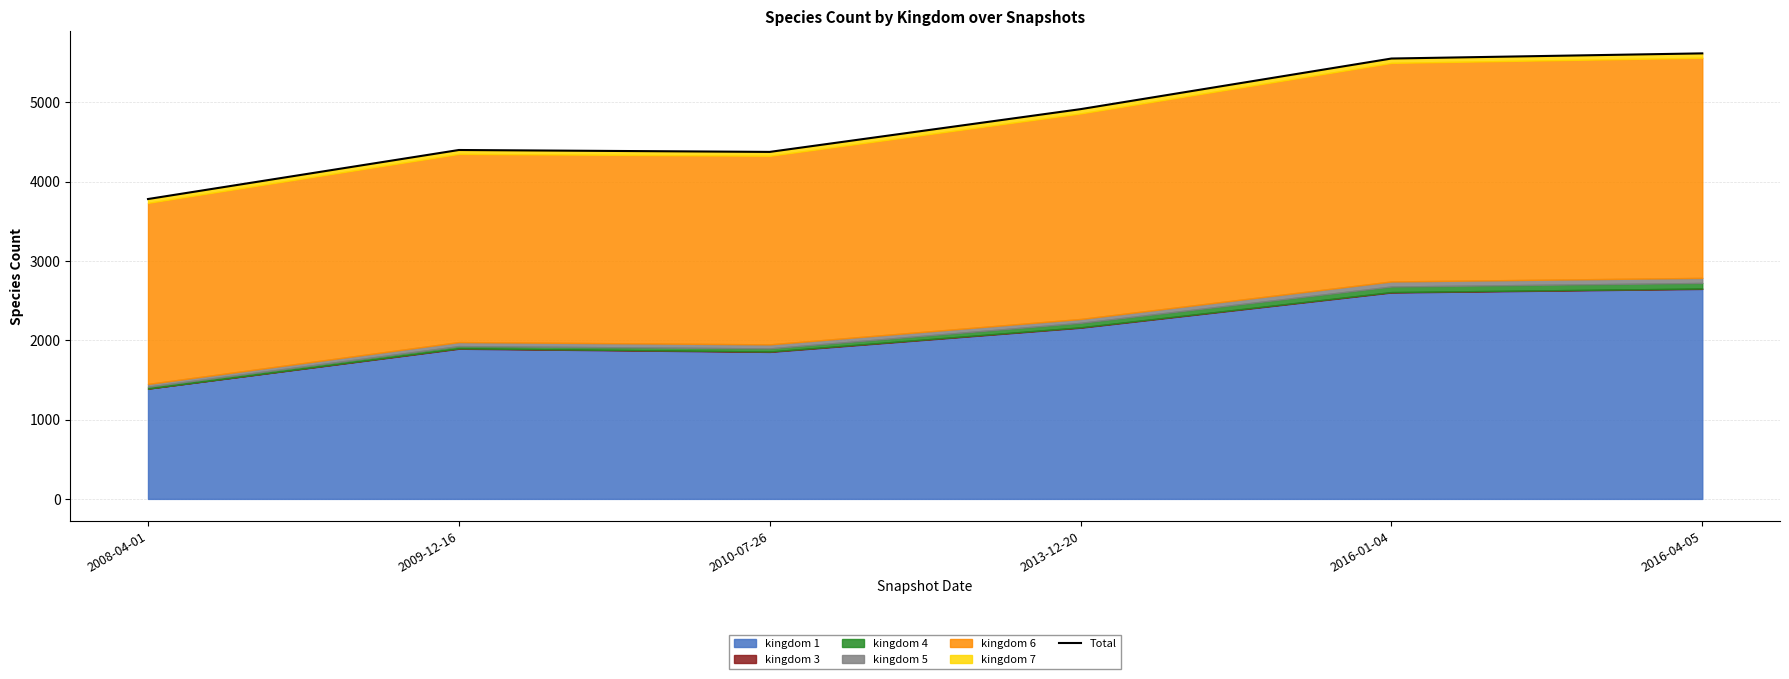

The value at 2016-04-05 is 5616. True or false?

True